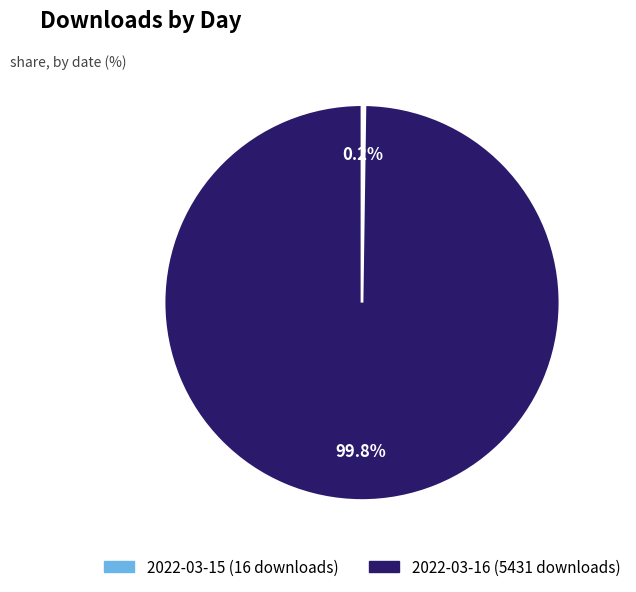

Is there a majority slice in this chart?

Yes